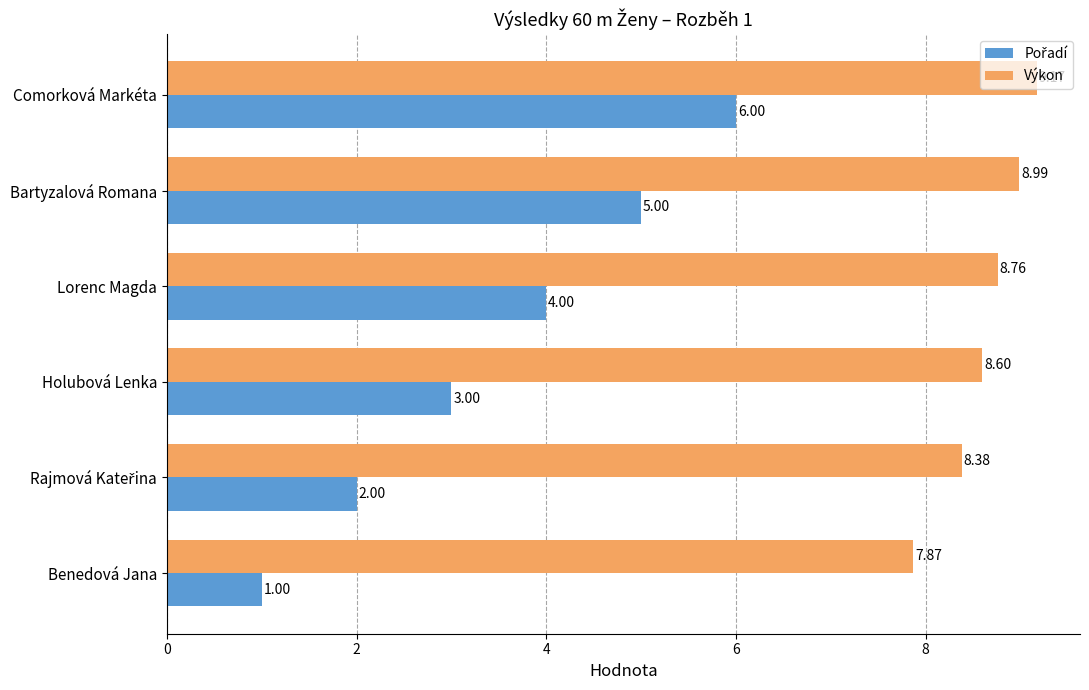

At which category does the chart reach its minimum across all series?

Benedová Jana